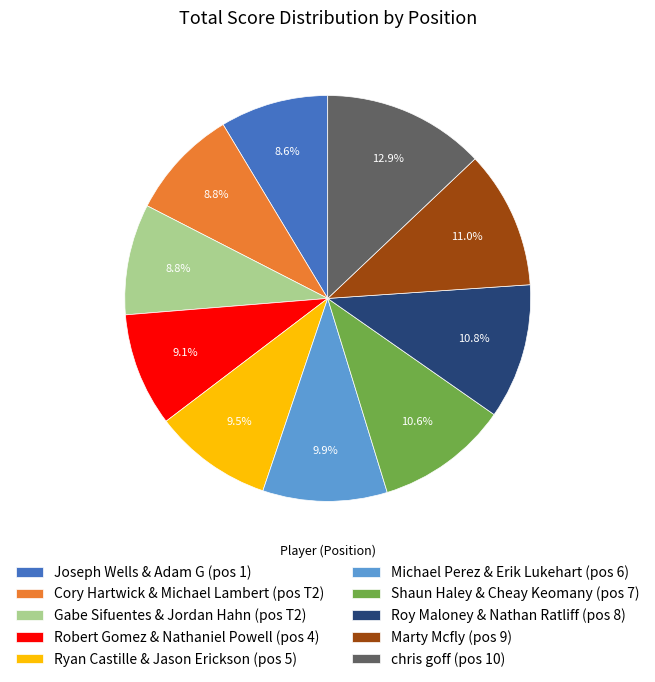

To the nearest percent, what is the difference between the largest and smallest slice percentages?

4%